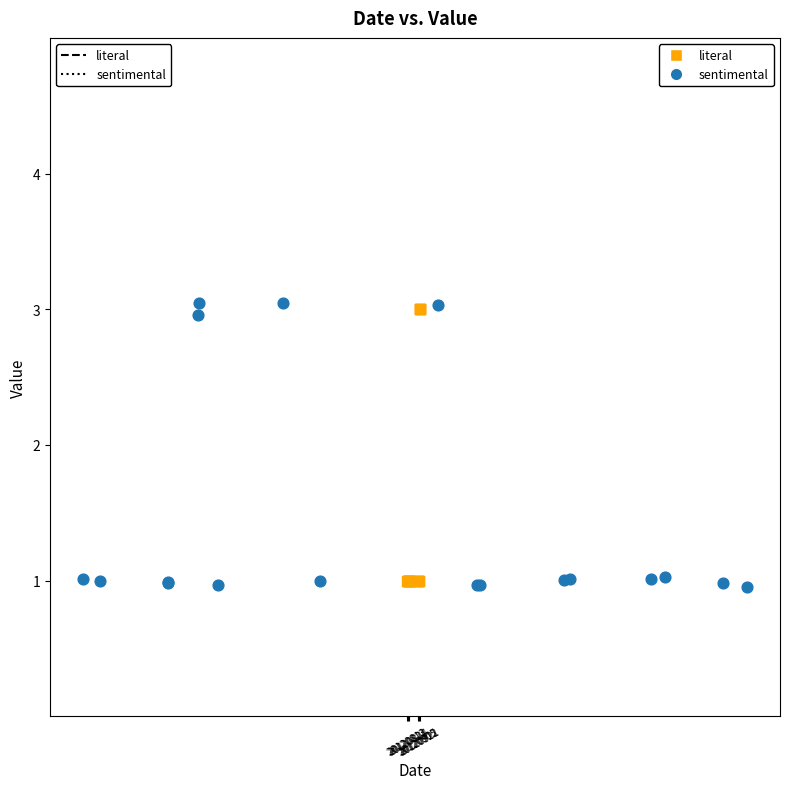

What are all the series names shown in the legend?

literal, sentimental